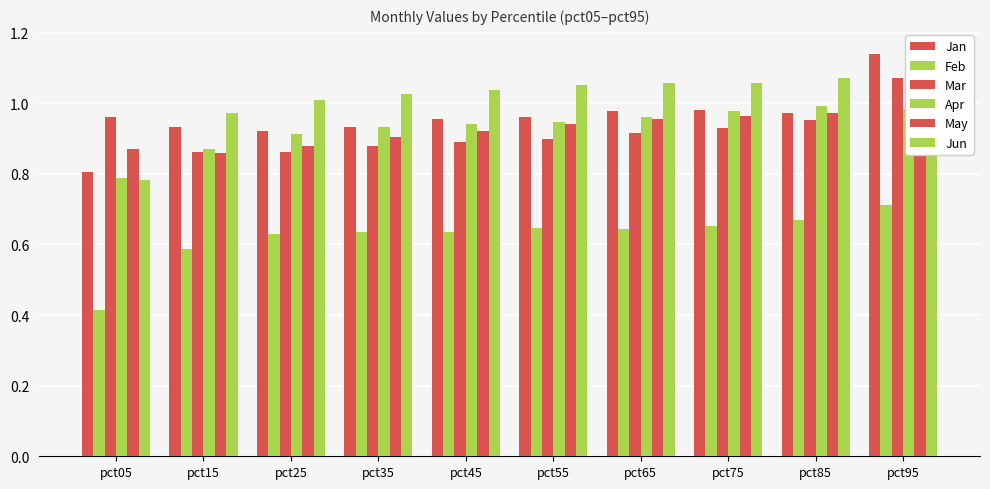

At pct85, list the series in order from smallest to largest.

Feb, Mar, May, Jan, Apr, Jun